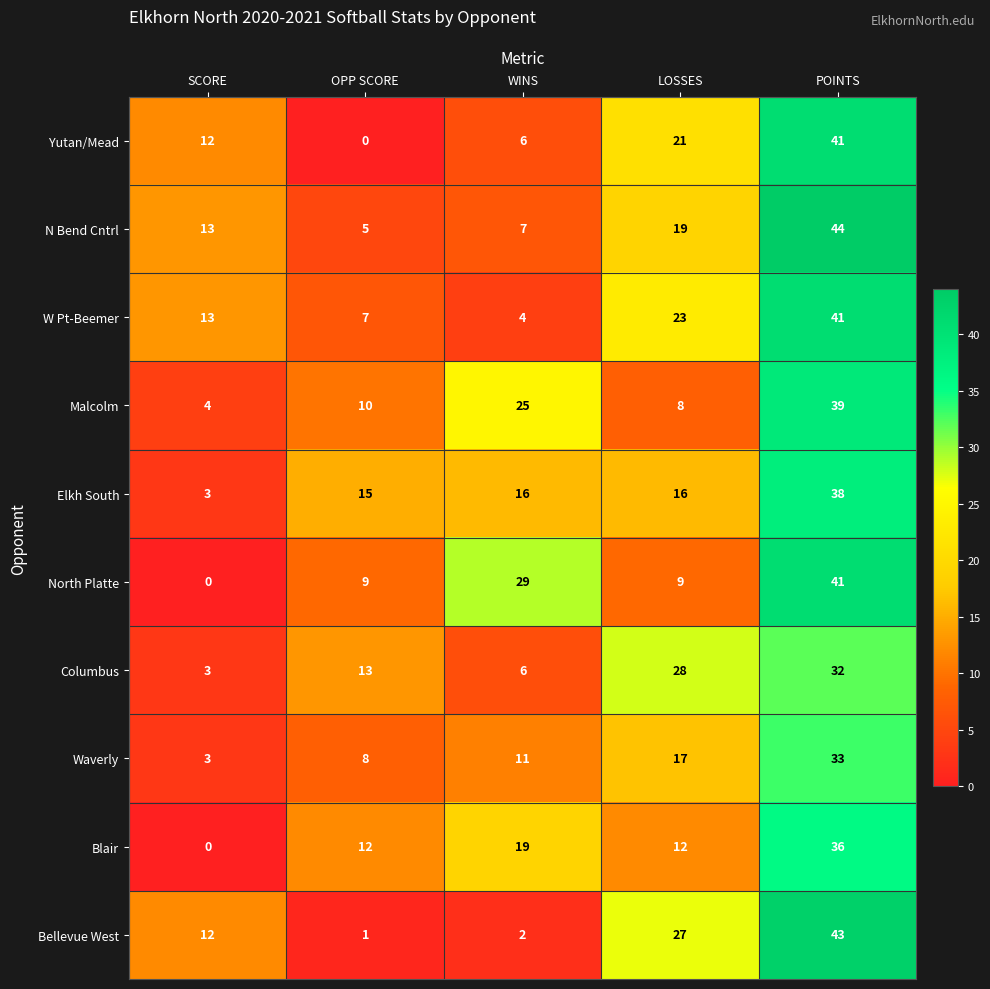

What is the maximum value shown in the chart?

44